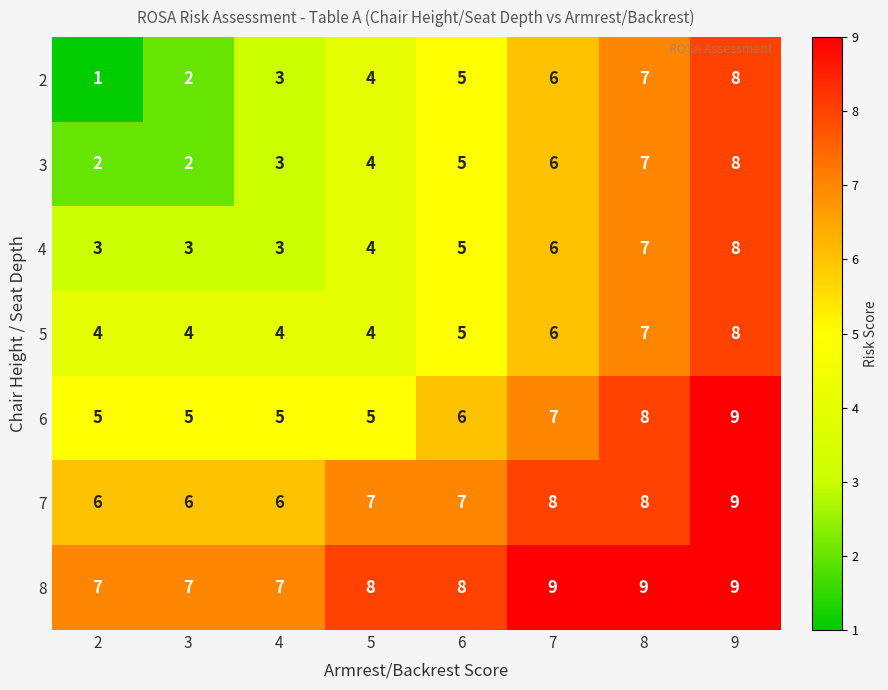

The value of 7 at 7 is 8. True or false?

True